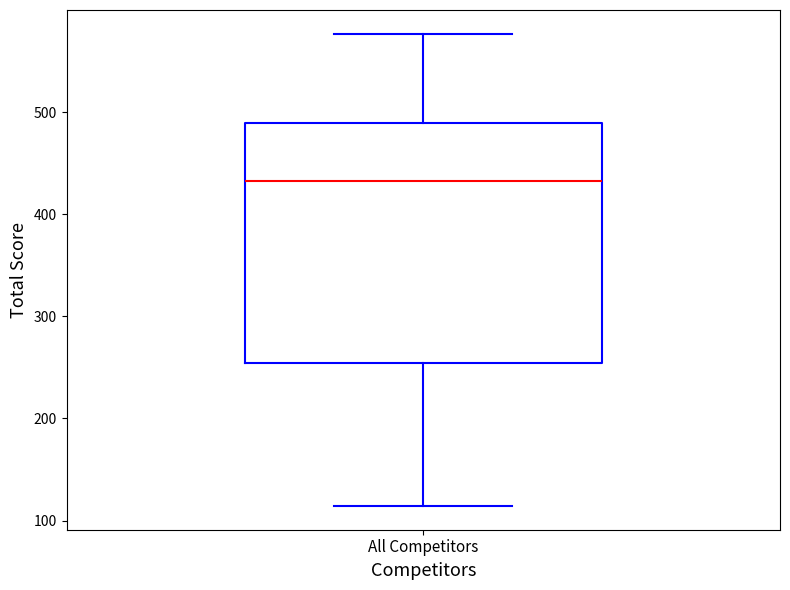

Transcribe this box plot: give where the median line is, the range the box spans, and where the two whiskers end, as read against the y-axis. The values are not printed on the chart, so give them approximately, as read against the axis.

median 430, box 250 to 490, whiskers 110 to 580